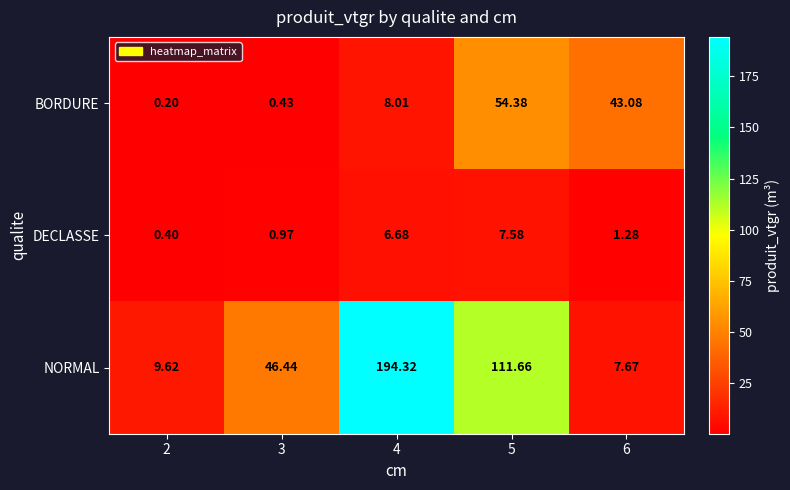

Which series has the largest total across all categories?

NORMAL